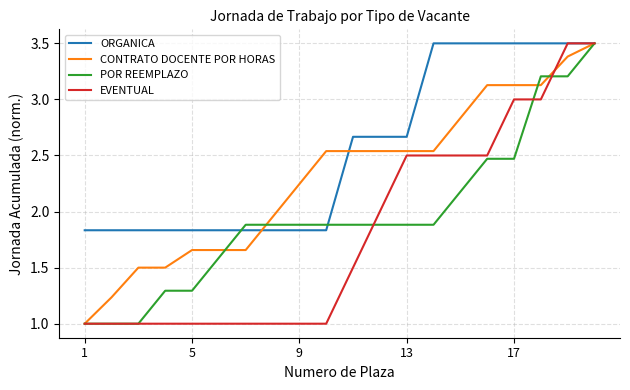

What is the smallest value displayed?

1.0